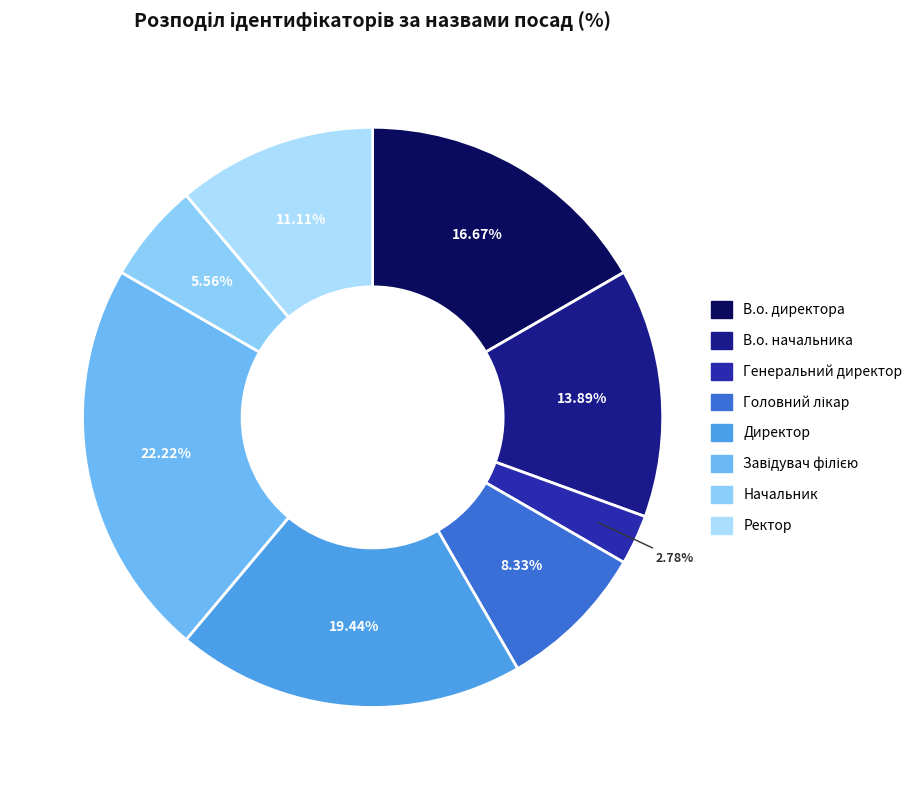

How many slices are in this pie chart?

8